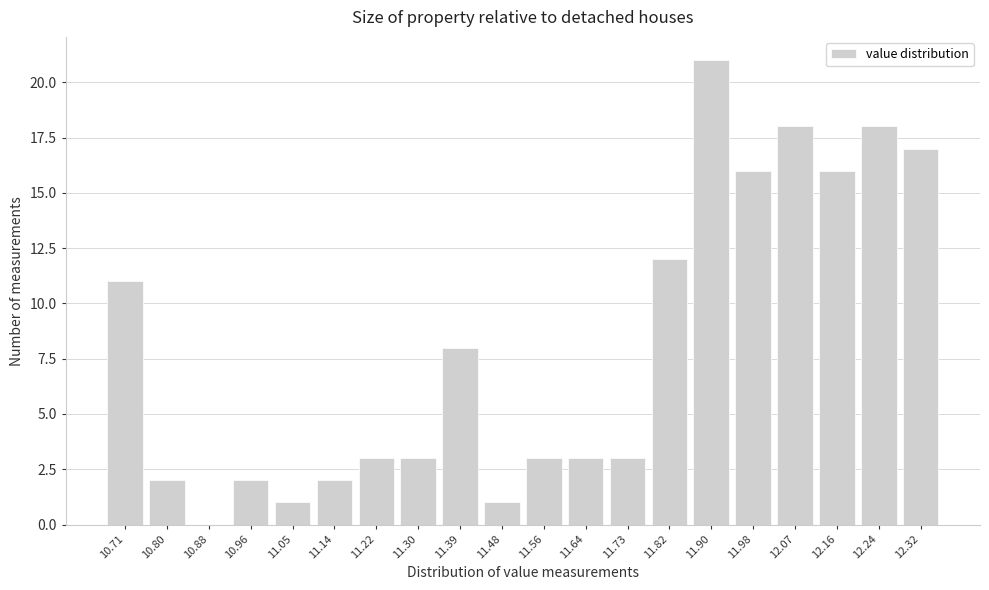

Reading left to right, transcribe all the data shown in this chart.

10.71=11	10.80=2	10.88=0	10.96=2	11.05=1	11.14=2	11.22=3	11.30=3	11.39=8	11.48=1	11.56=3	11.64=3	11.73=3	11.82=12	11.90=21	11.98=16	12.07=18	12.16=16	12.24=18	12.32=17